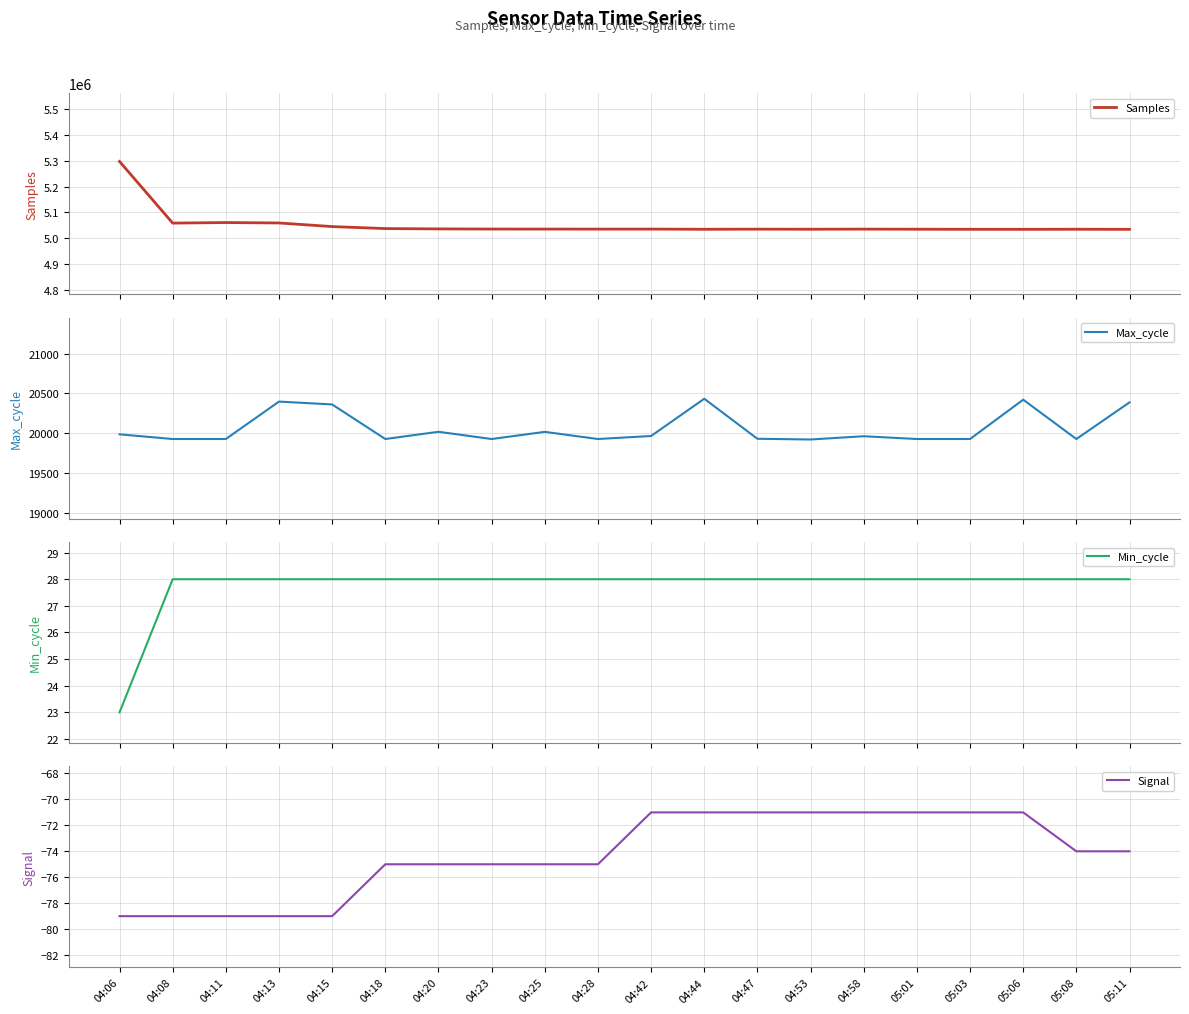

How many values in the Samples series exceed 5034971?

9